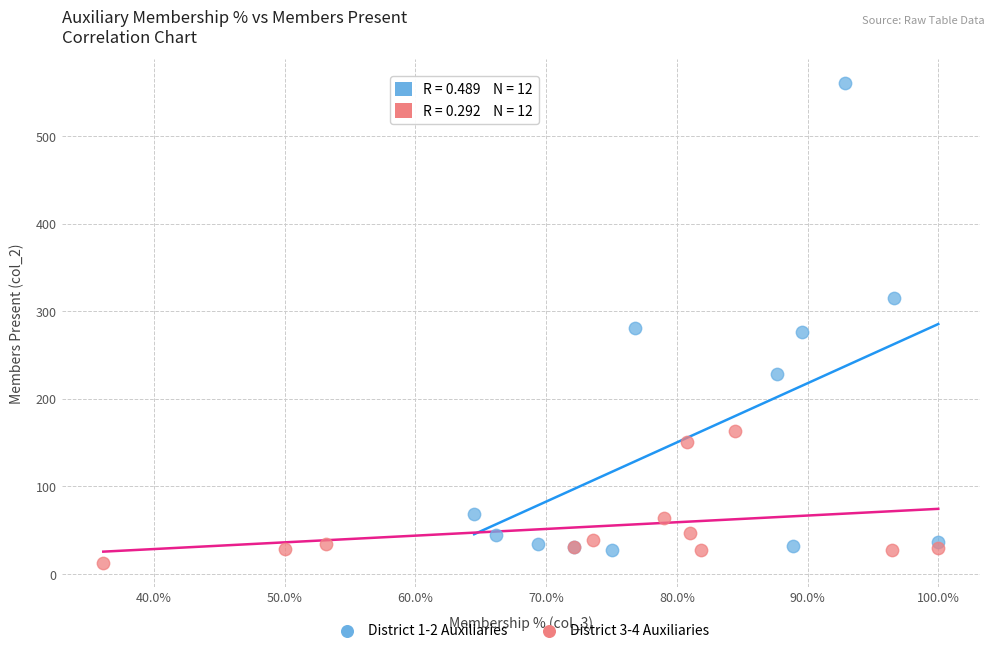

Which series reaches the maximum Y coordinate?

District 1-2 Auxiliaries